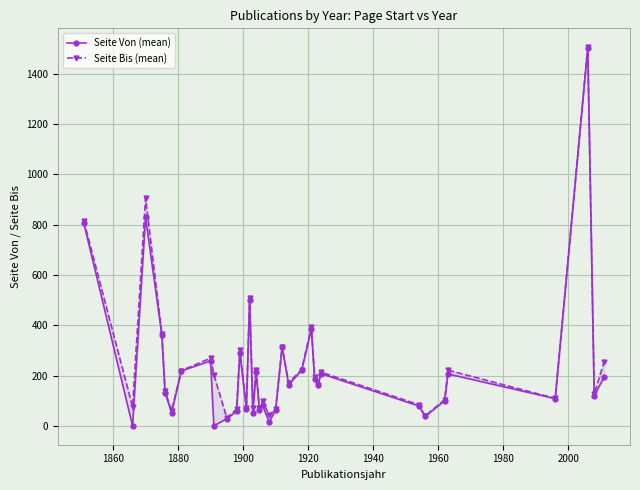

At how many categories does at least one series exceed 12?

35